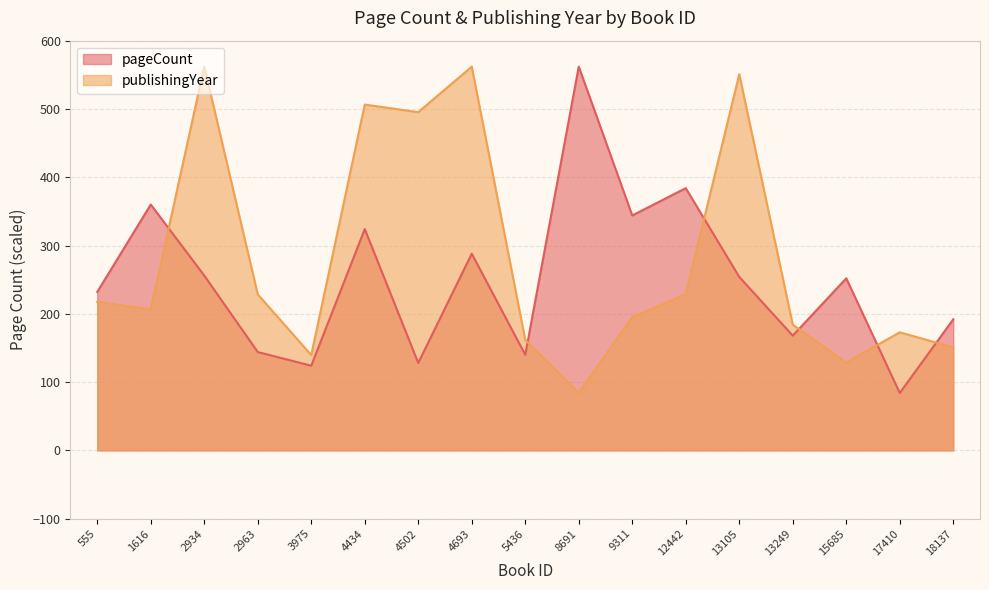

At which category does pageCount reach its first local valley?

3975